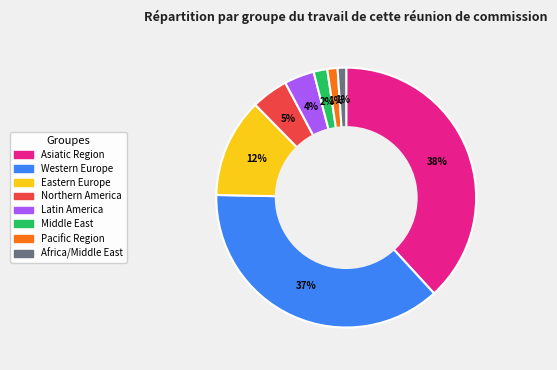

Between Western Europe and Asiatic Region, which is larger?

Asiatic Region